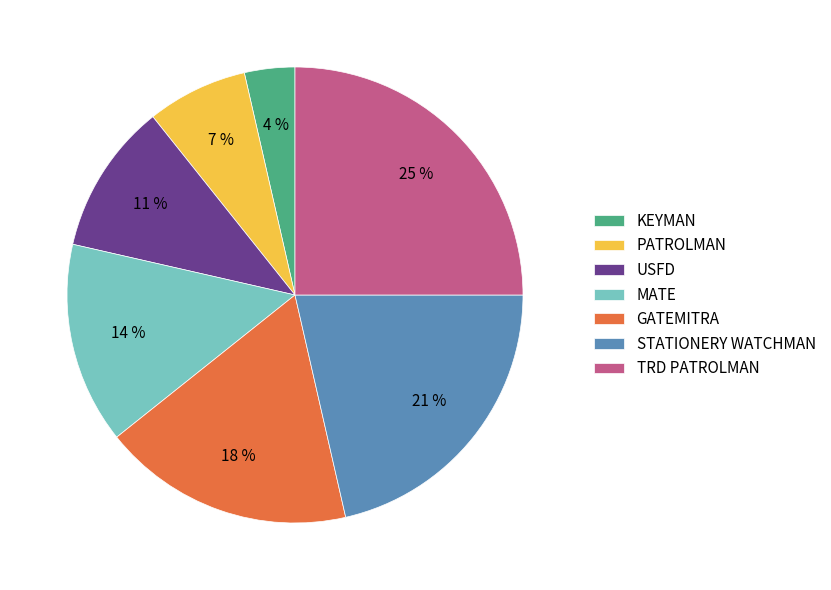

What is the smallest slice in the pie chart?

KEYMAN